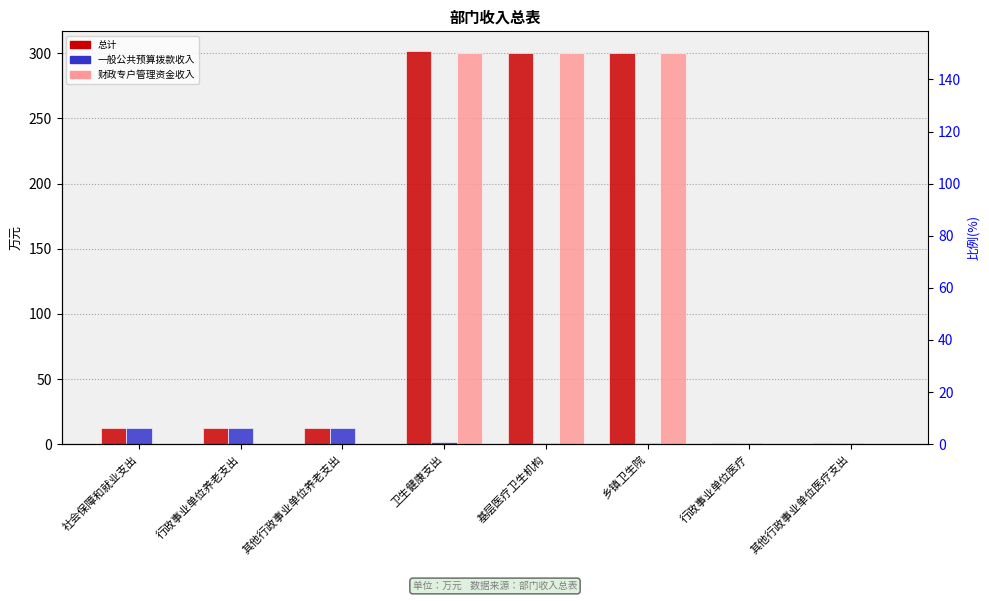

At which category is the sum across all series the highest?

卫生健康支出